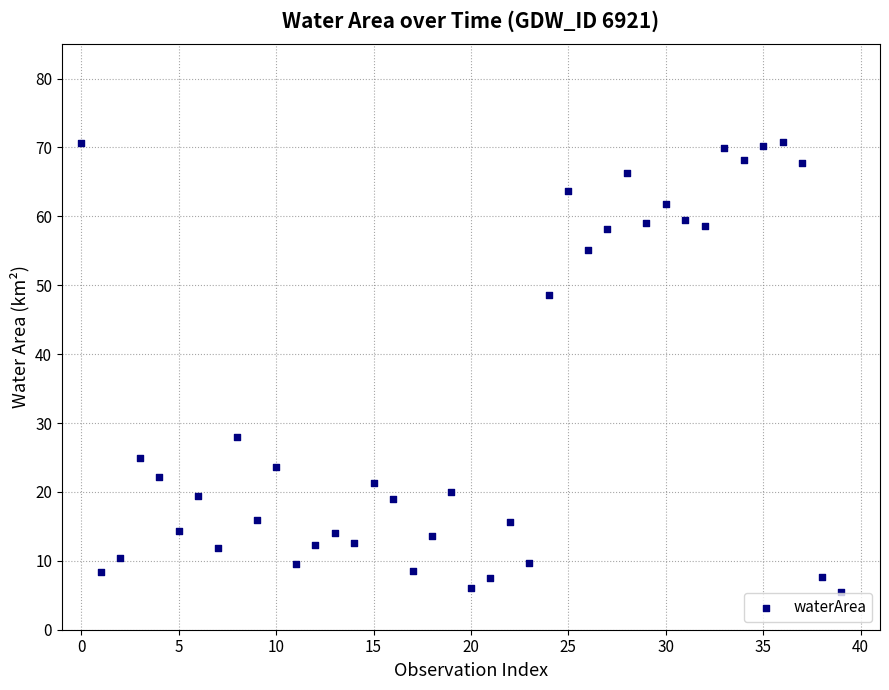

What is the range of Y values (max minus min)?

65.4